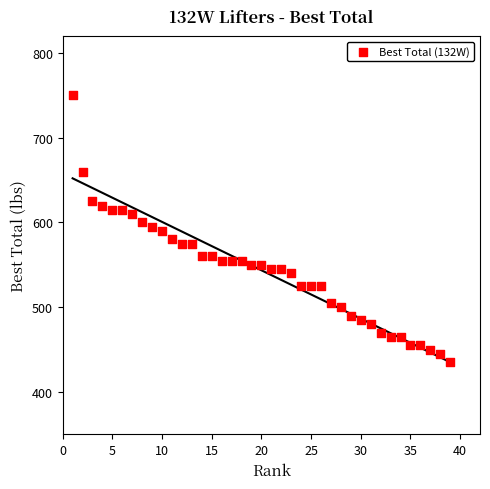

What is the range of X values (max minus min)?

38